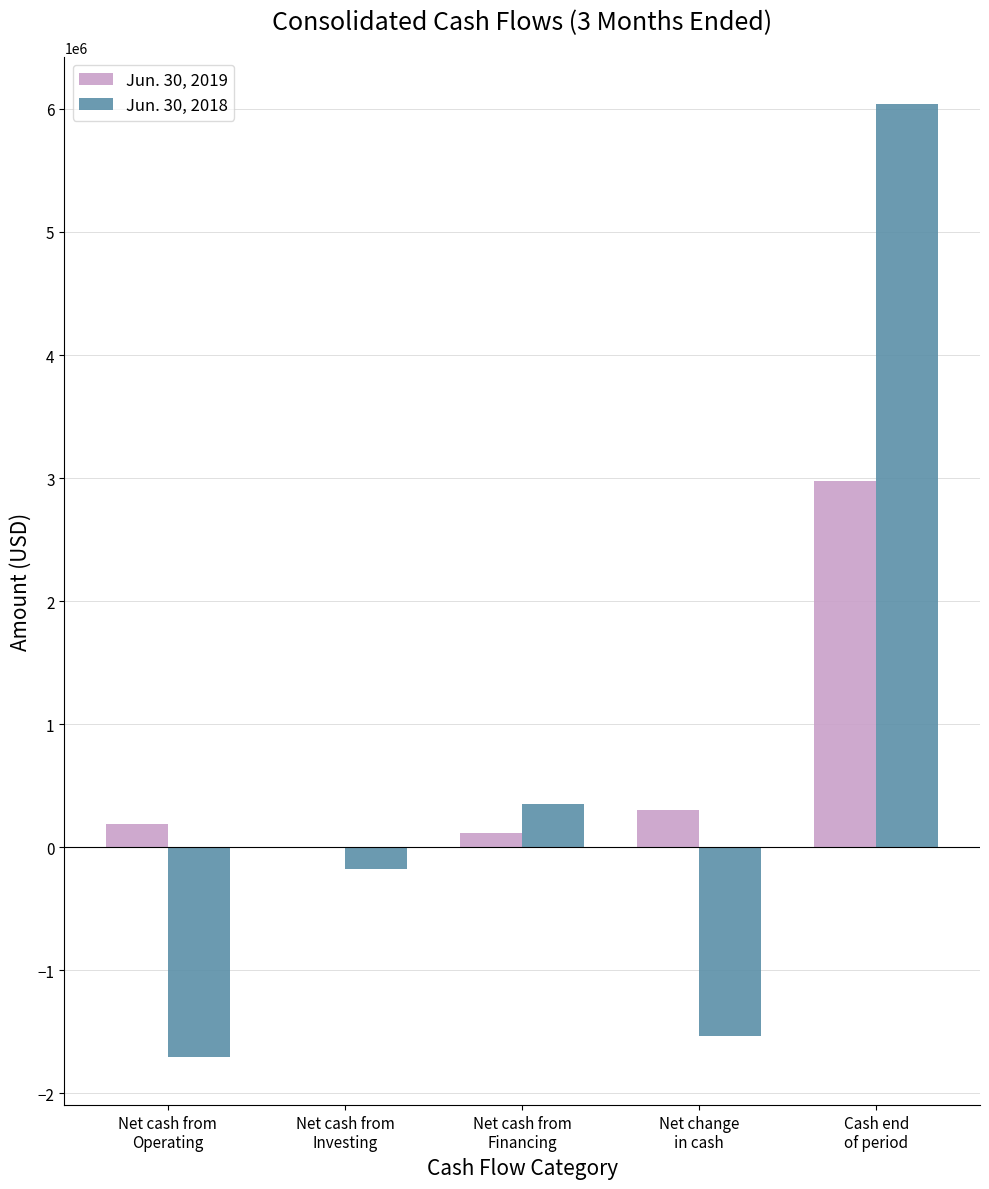

How many categories are shown in the chart?

5